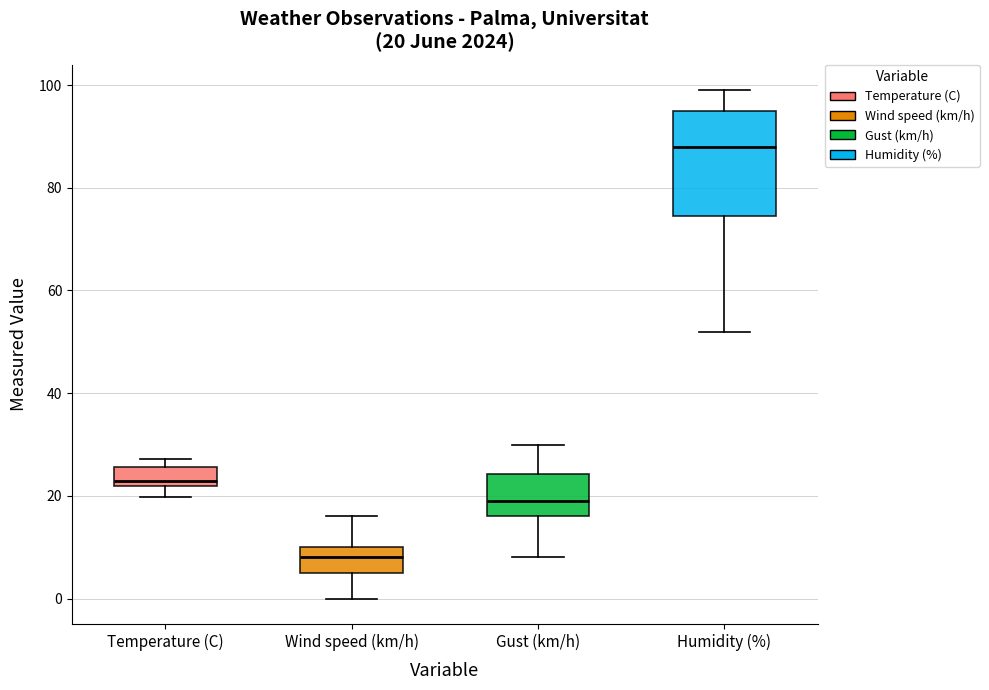

Which box's median line is the lowest?

Wind speed (km/h)